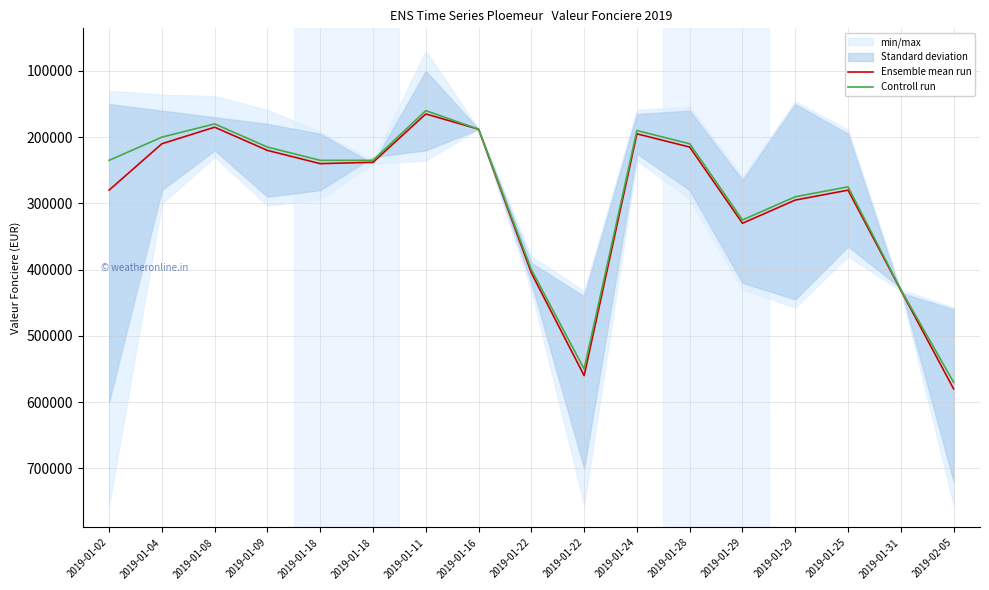

True or false: Ensemble mean run and Controll run cross at least once.

False